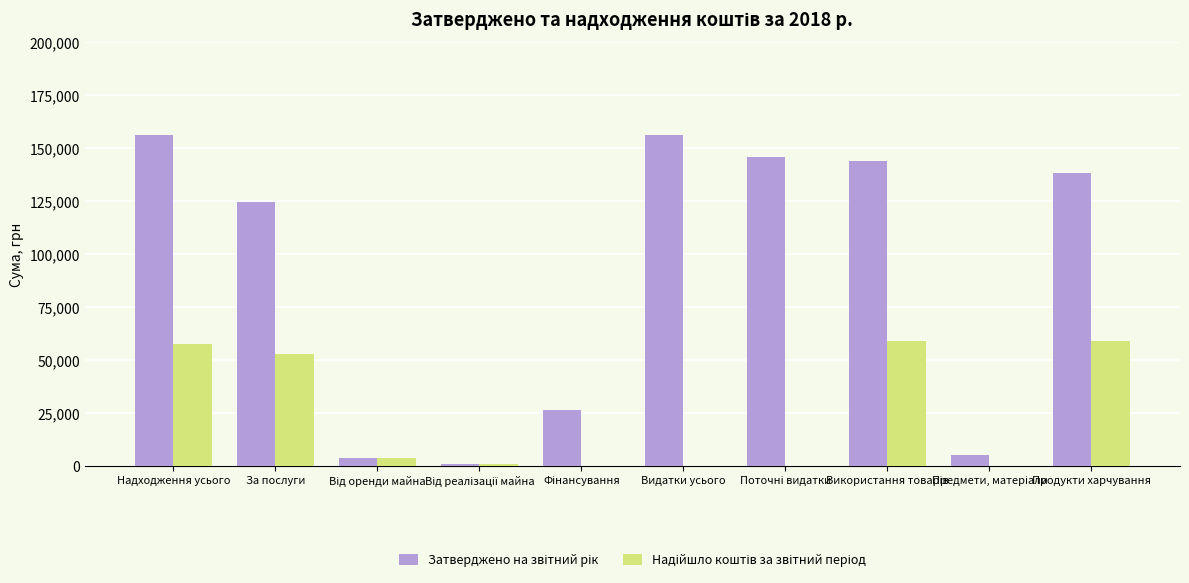

At which category is the sum across all series the highest?

Надходження усього